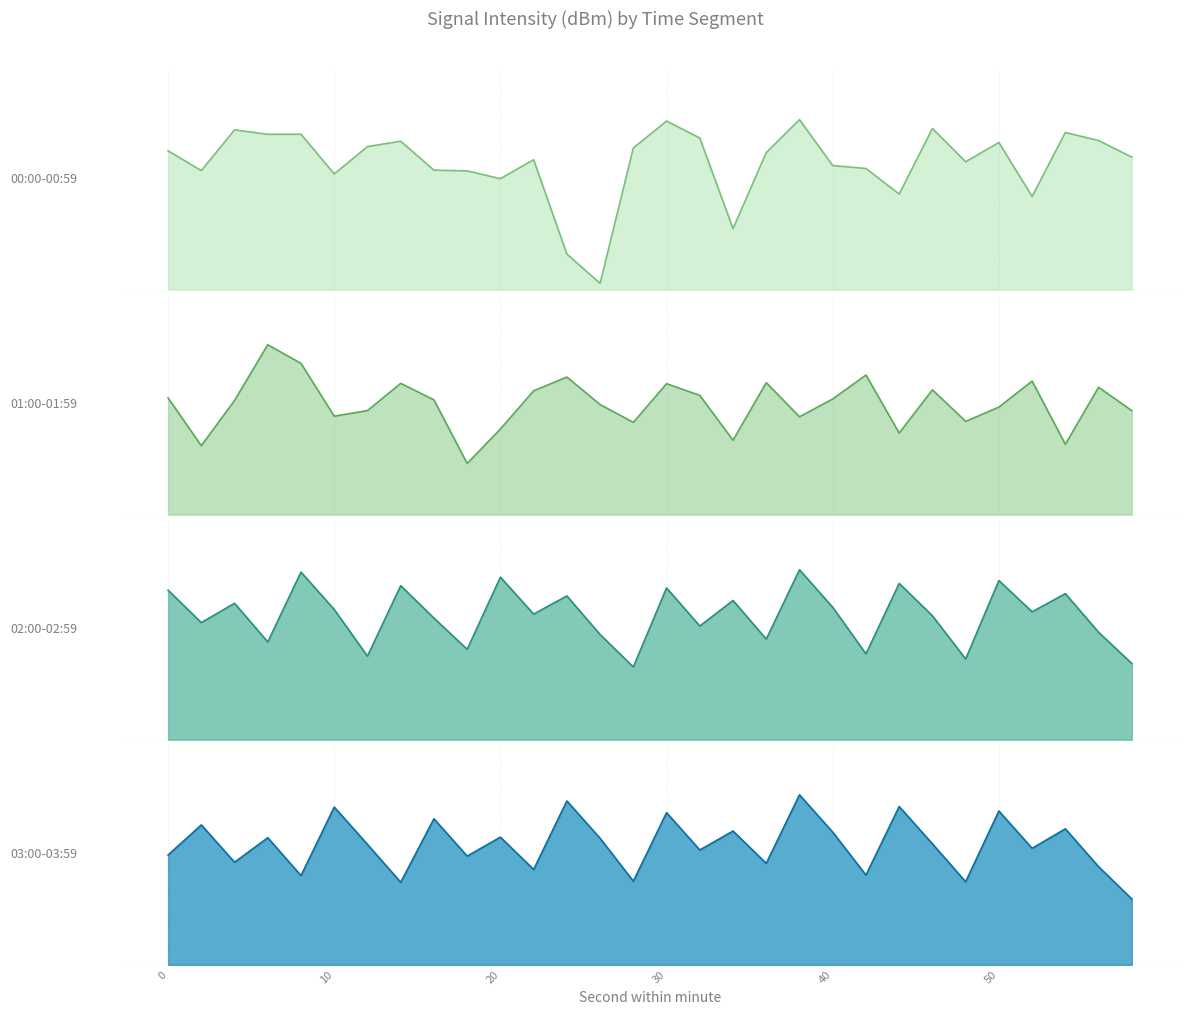

The value of 01:00-01:59 at 14 is 25.8. True or false?

True